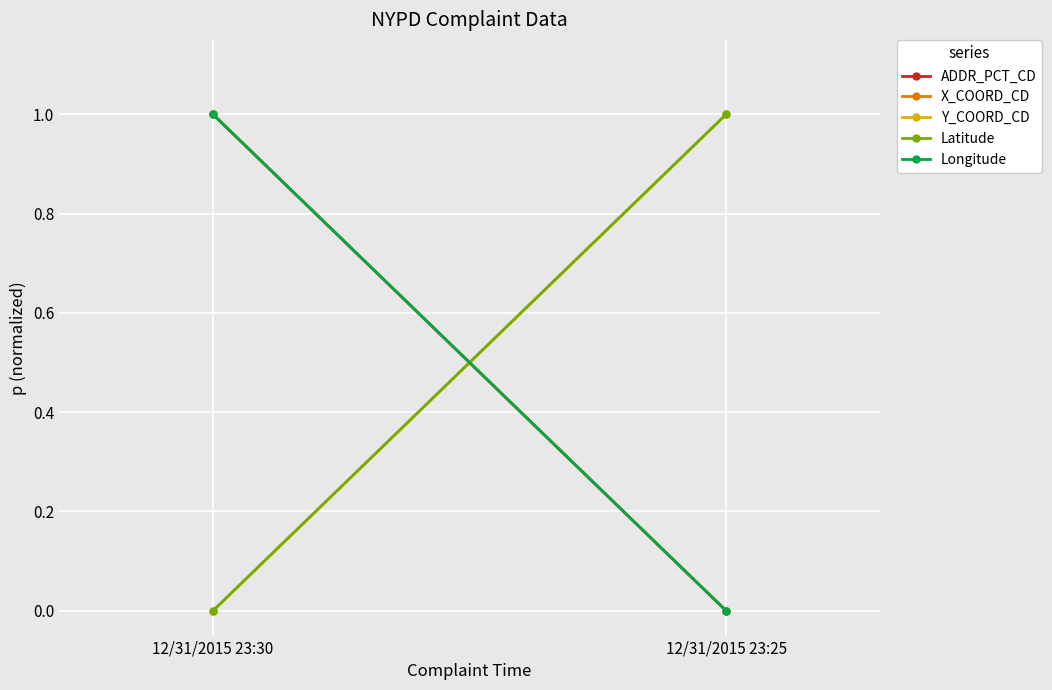

Which category has the highest value across all series?

12/31/2015 23:30